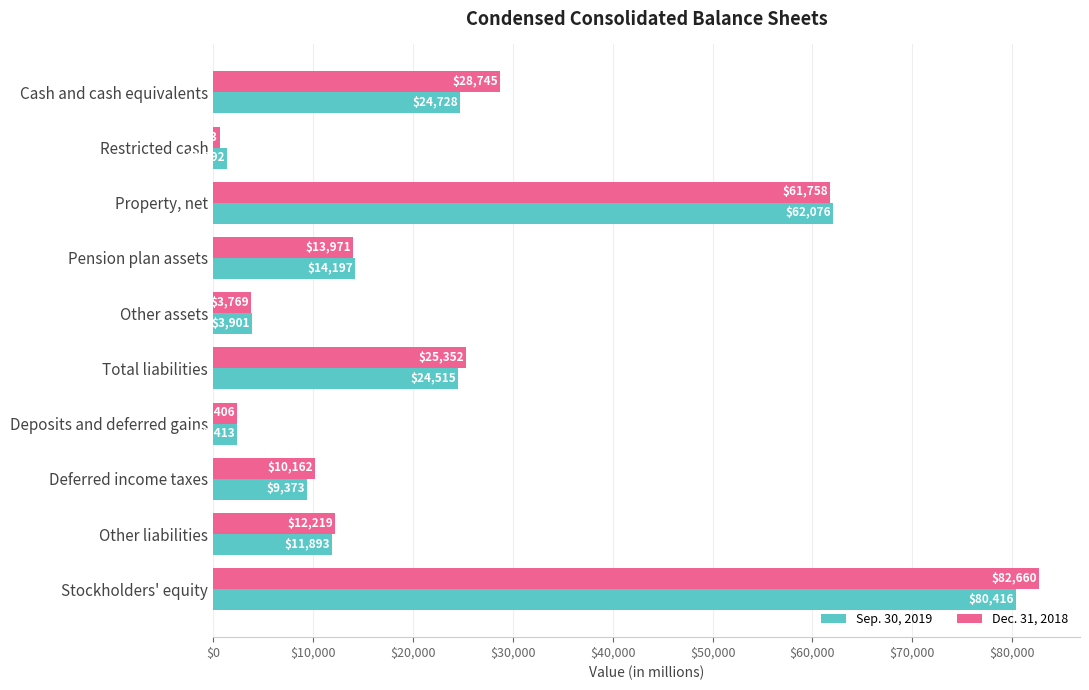

The value of Dec. 31, 2018 at Total liabilities is 9678. True or false?

False